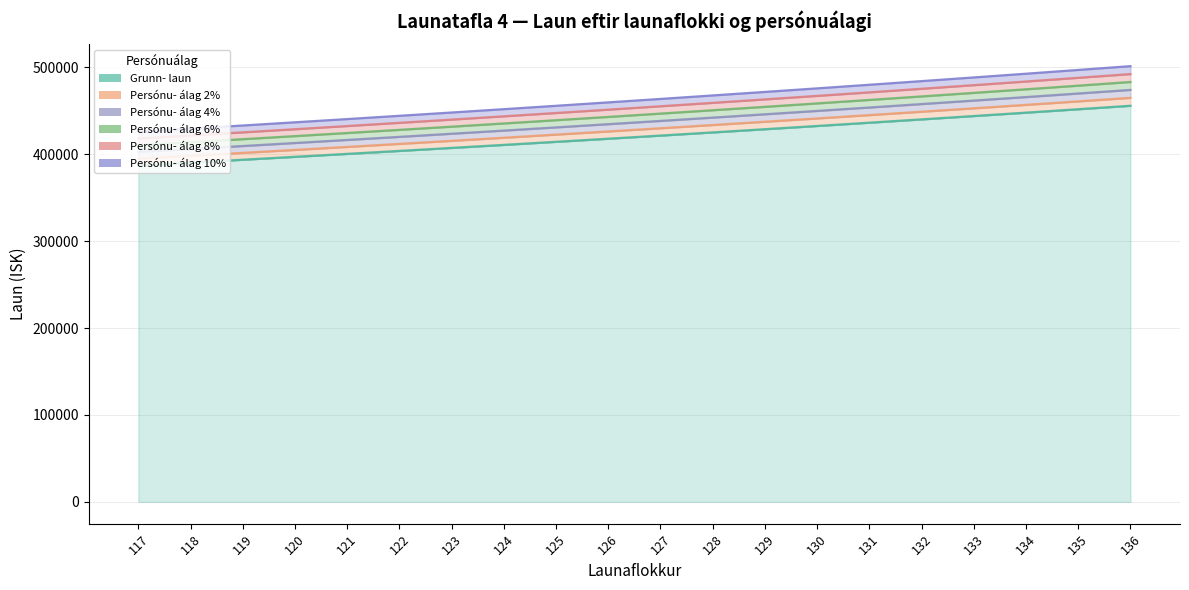

Where is Persónu- álag 4% nearest to the value 438214?

127